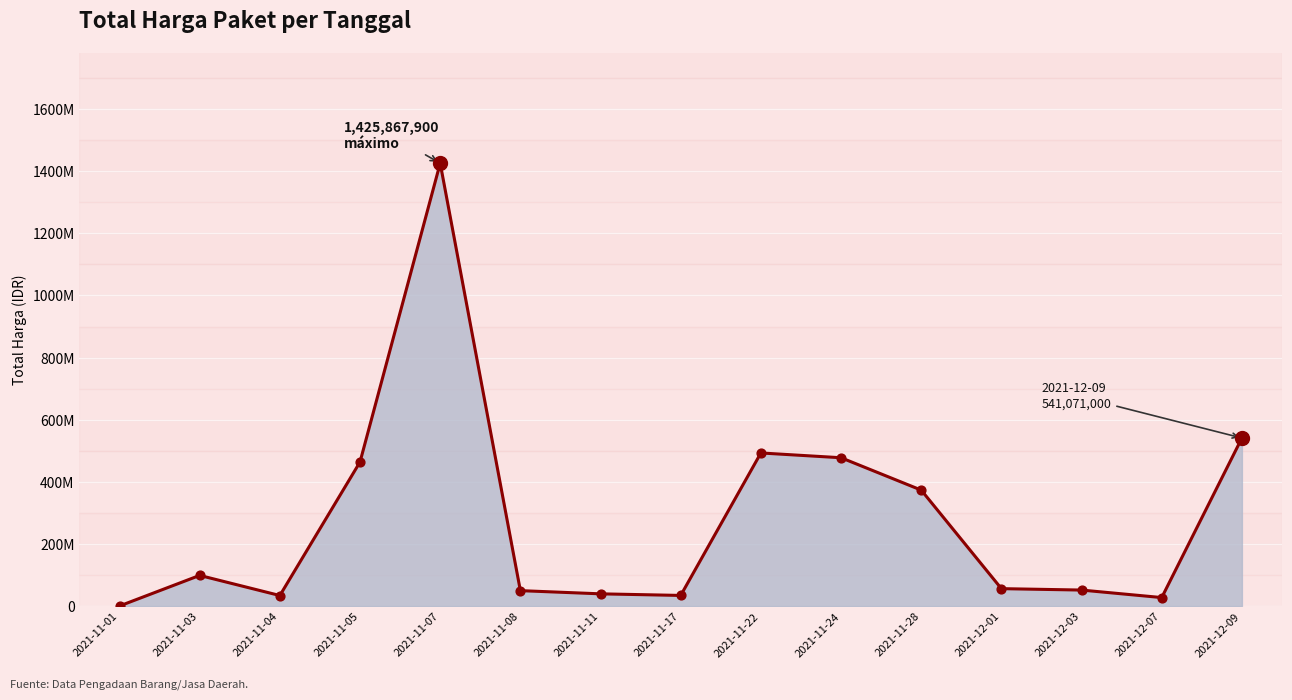

Does the chart have visible grid lines?

Yes